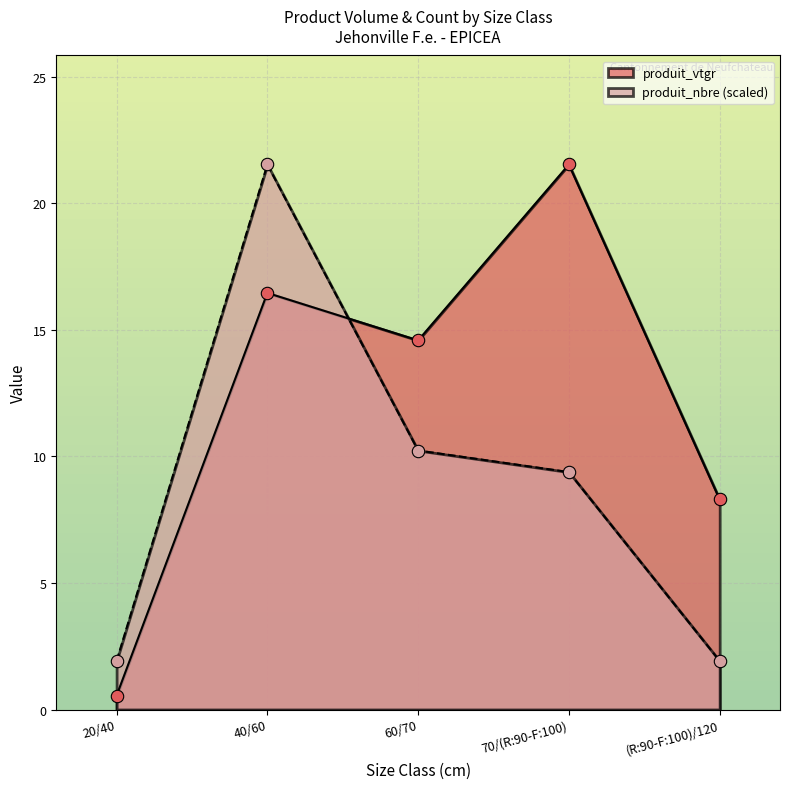

What are all the series names shown in the legend?

produit_vtgr, produit_nbre (scaled)